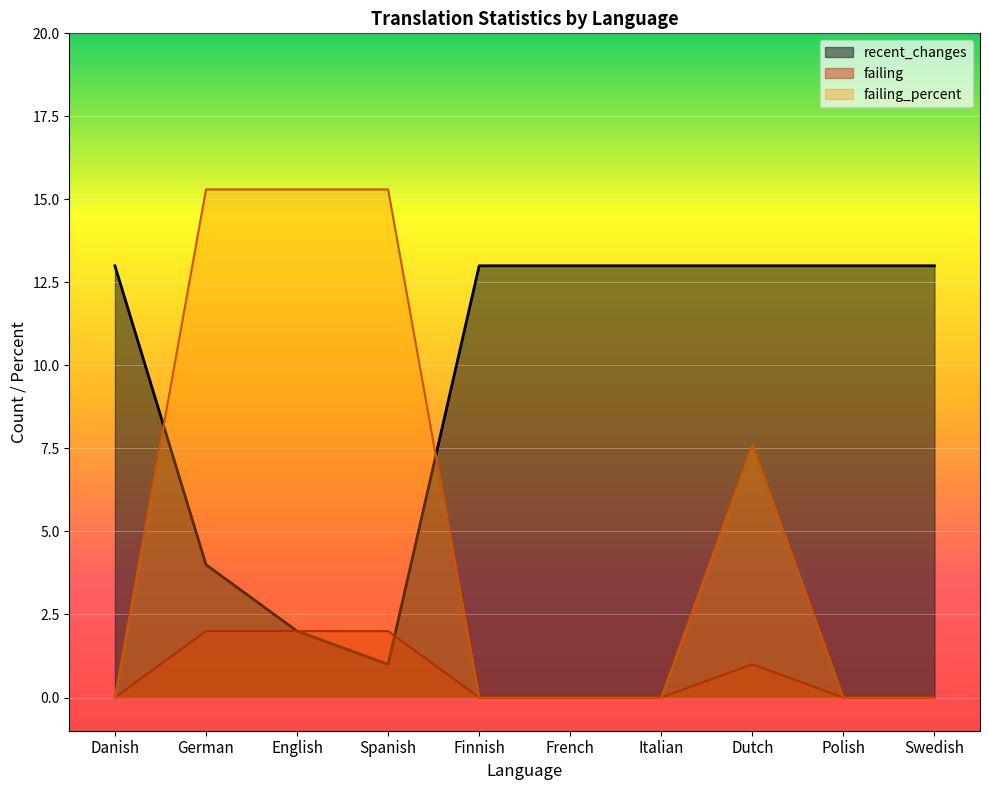

True or false: failing has more than 2 points higher than both neighbors.

False